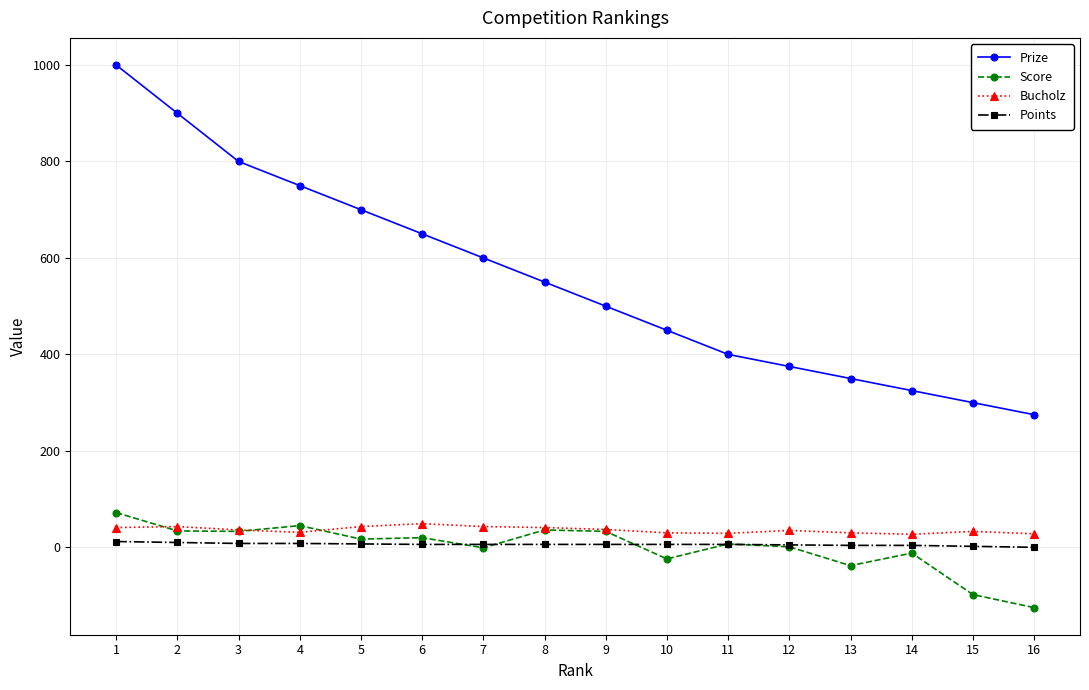

At how many categories does at least one series exceed 872?

2